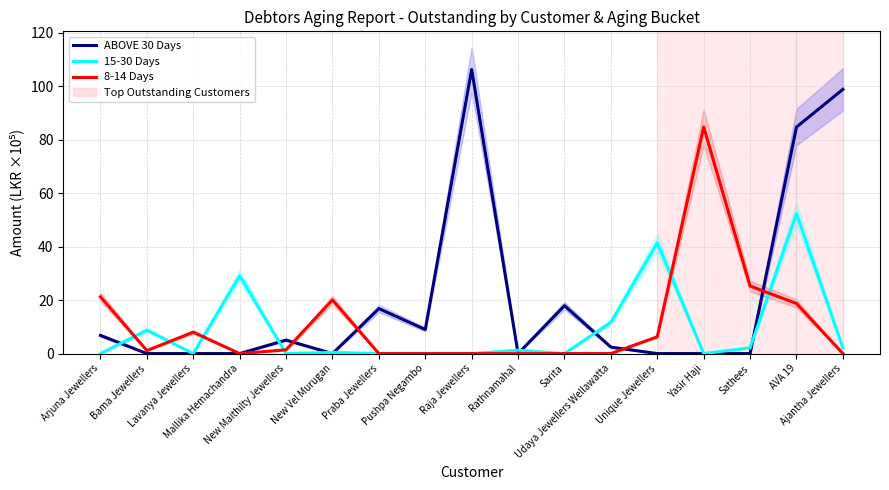

Is the value of ABOVE 30 Days at Praba Jewellers greater than the value of 15-30 Days at Yasir Haji?

Yes